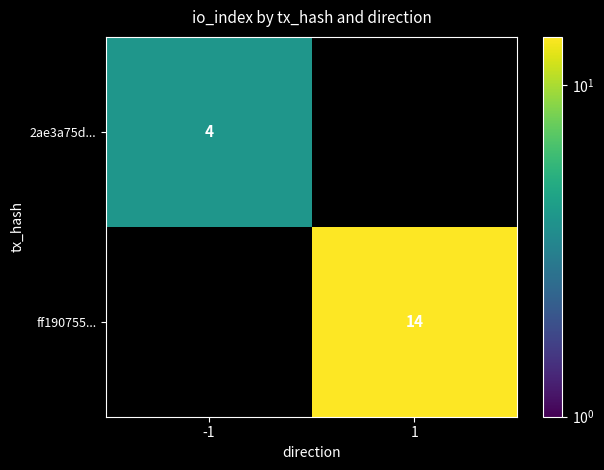

Between -1 and 1, which is larger?

1